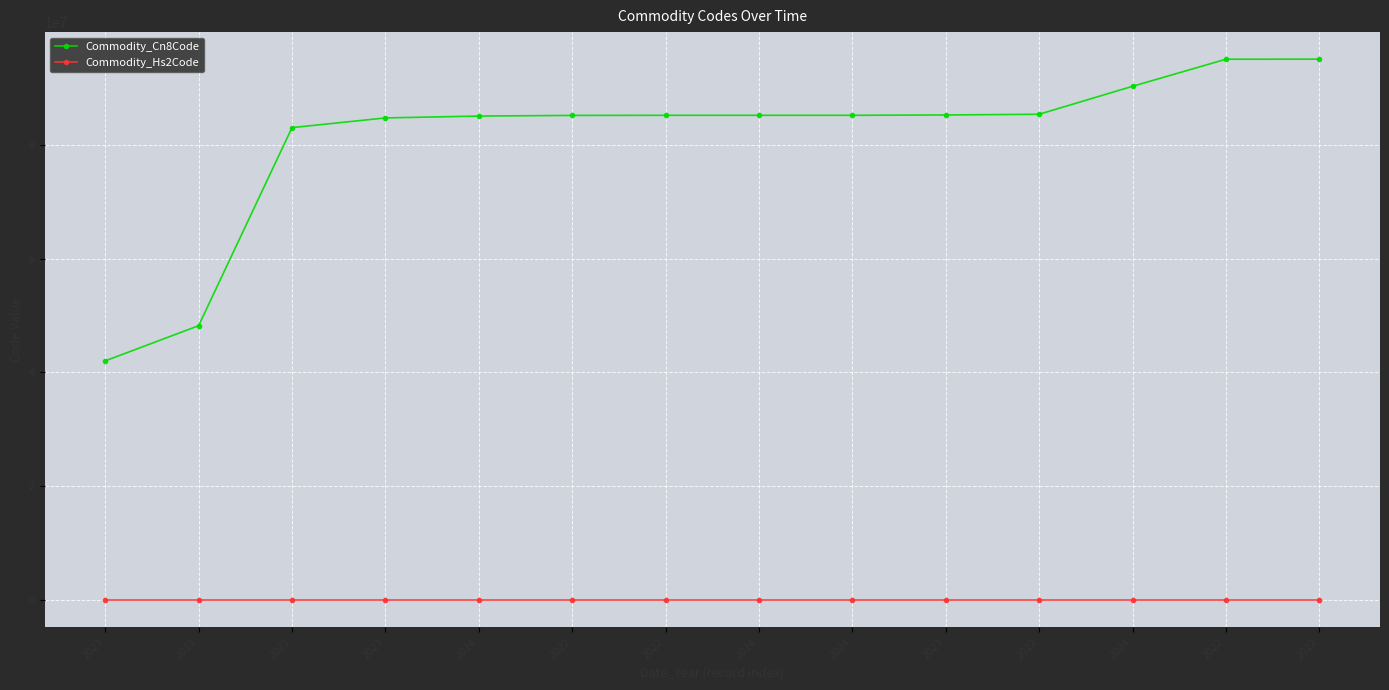

At which label does Commodity_Hs2Code reach its minimum?

2023